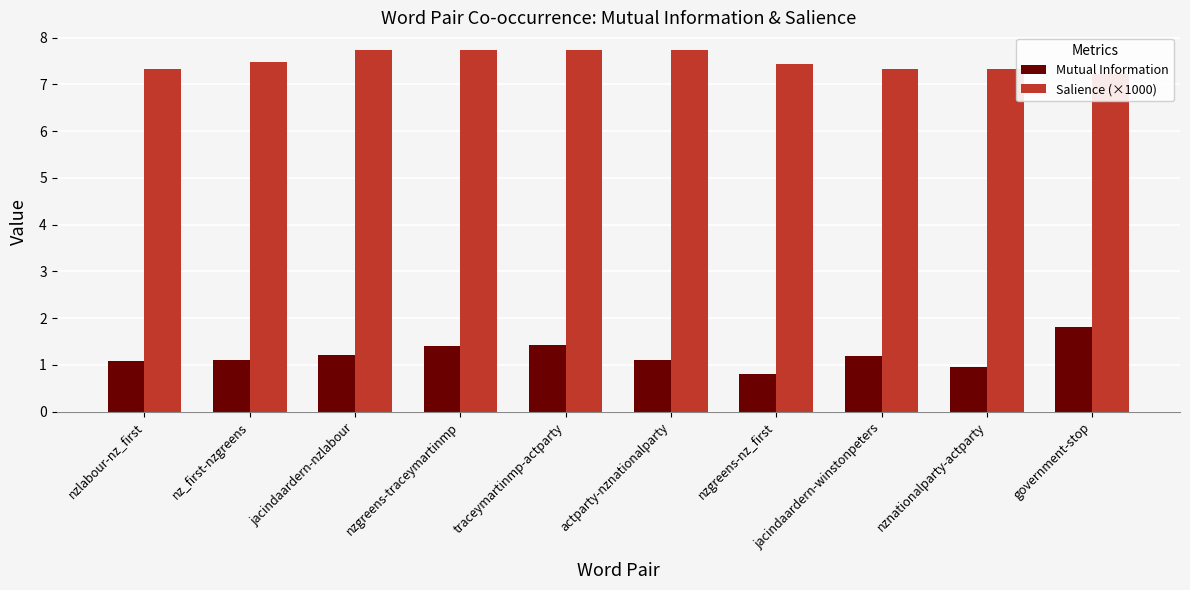

True or false: Salience (×1000) has a value of 7.7 at jacindaardern-nzlabour.

True